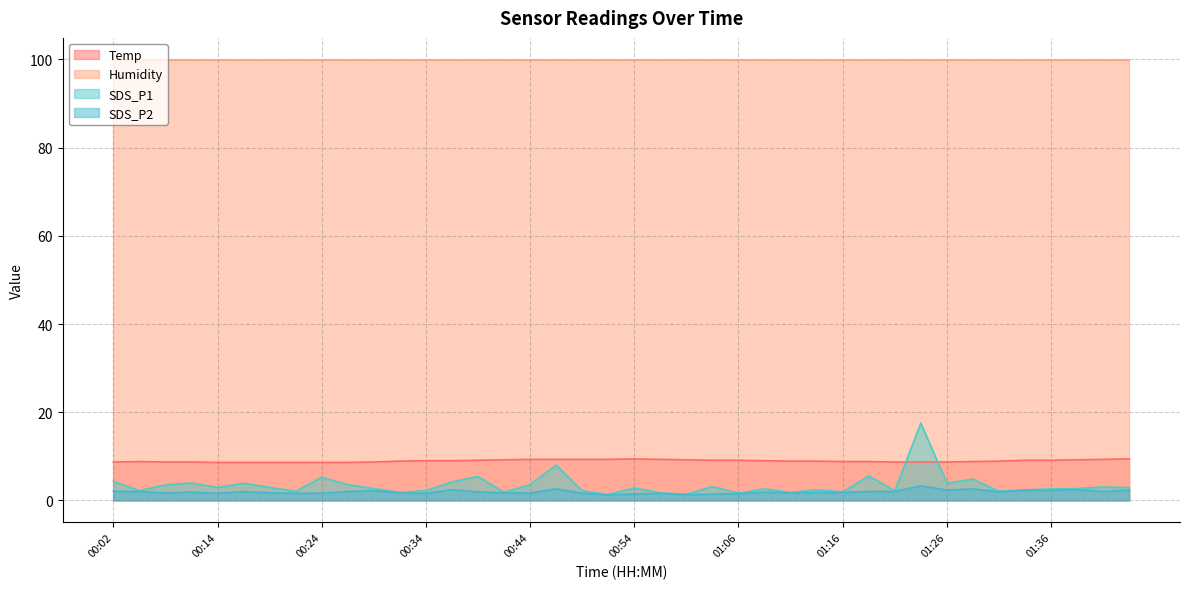

Rank the series by their maximum value, from highest to lowest.

Humidity, SDS_P1, Temp, SDS_P2